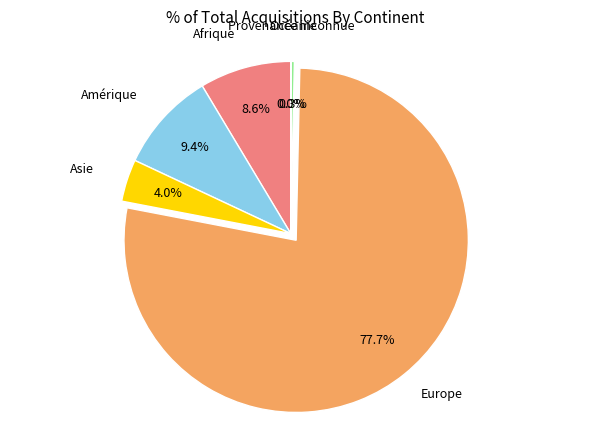

Is there a majority slice in this chart?

Yes